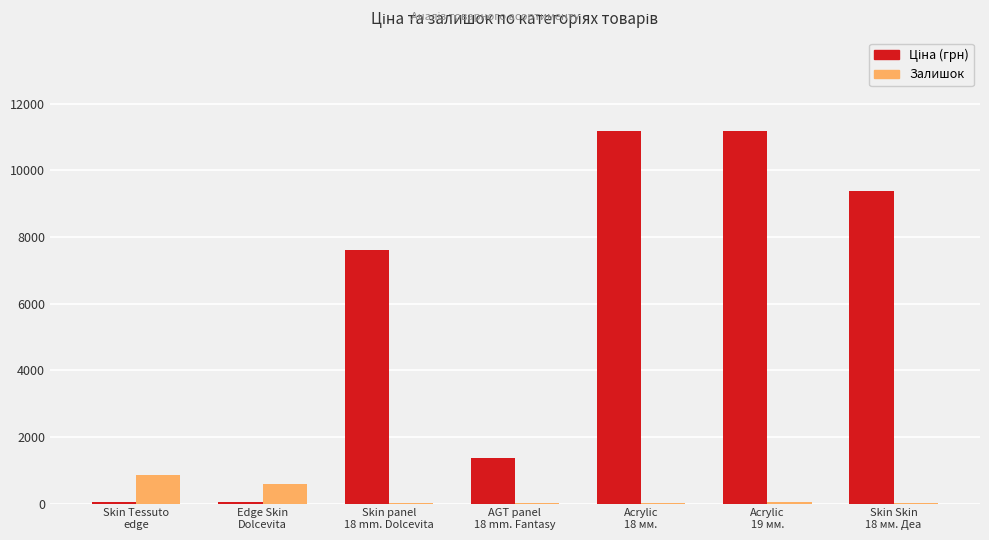

What is the maximum value for Залишок?

845.0